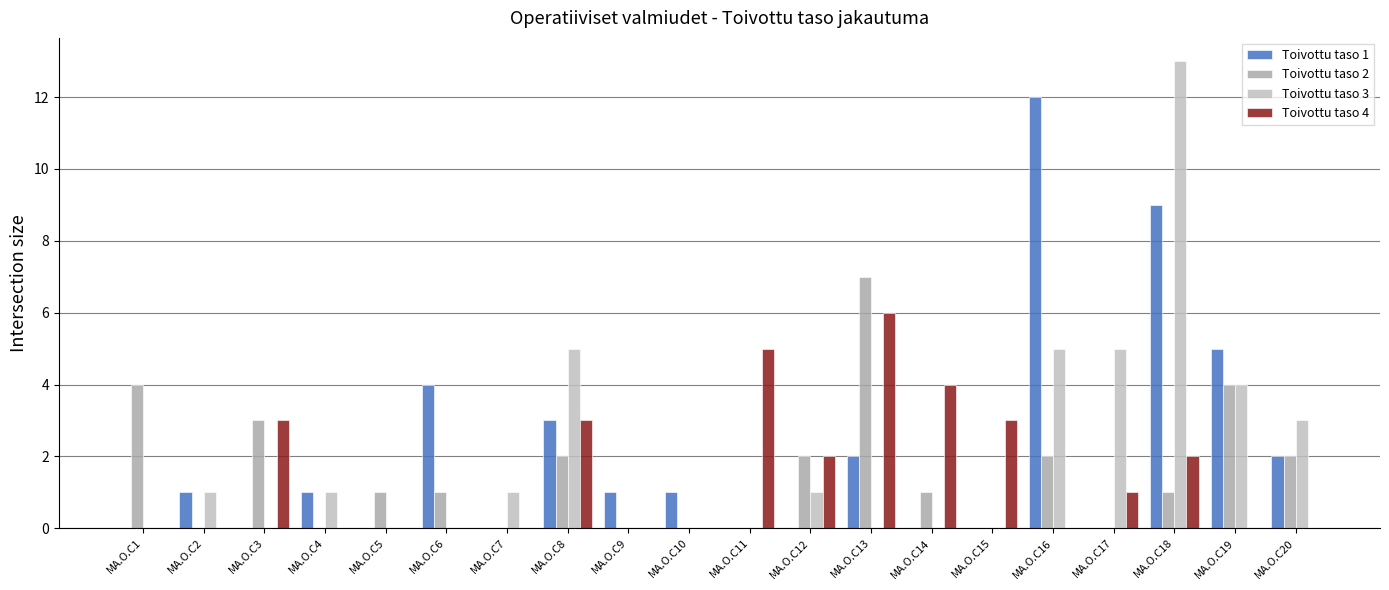

The value of Toivottu taso 3 at MA.O.C18 is 22. True or false?

False